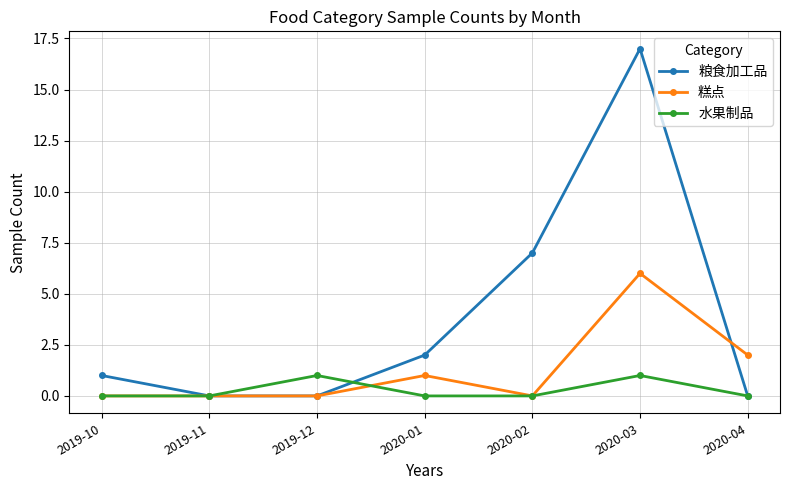

At which category does 粮食加工品 reach its first local peak?

2020-03